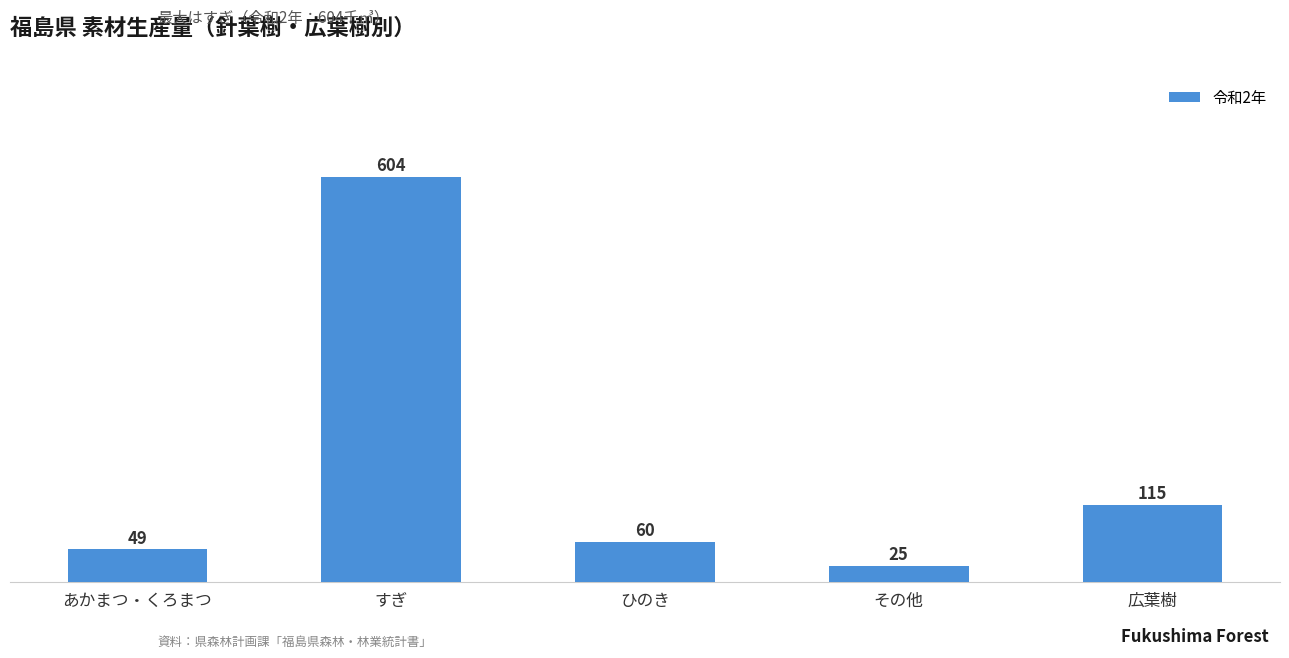

Which has a higher value, 広葉樹 or すぎ?

すぎ